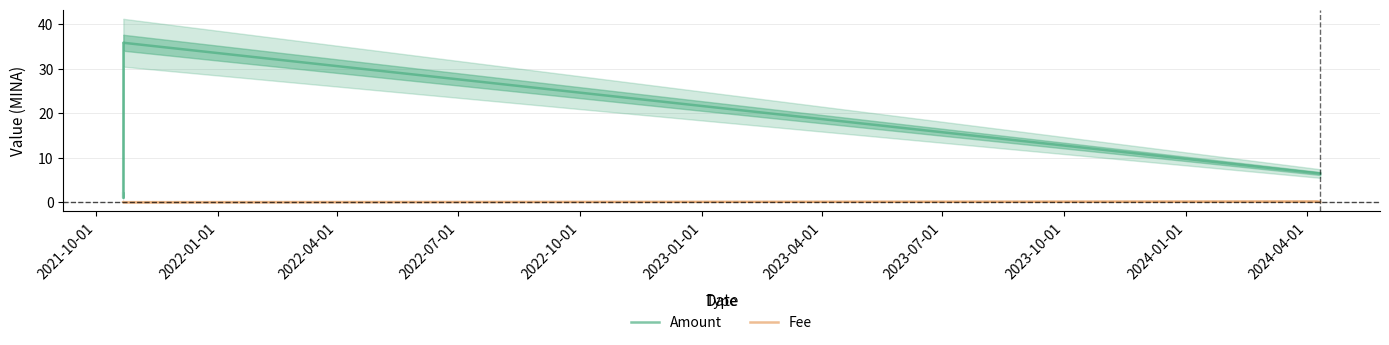

What is the highest value of the Amount series?

35.9